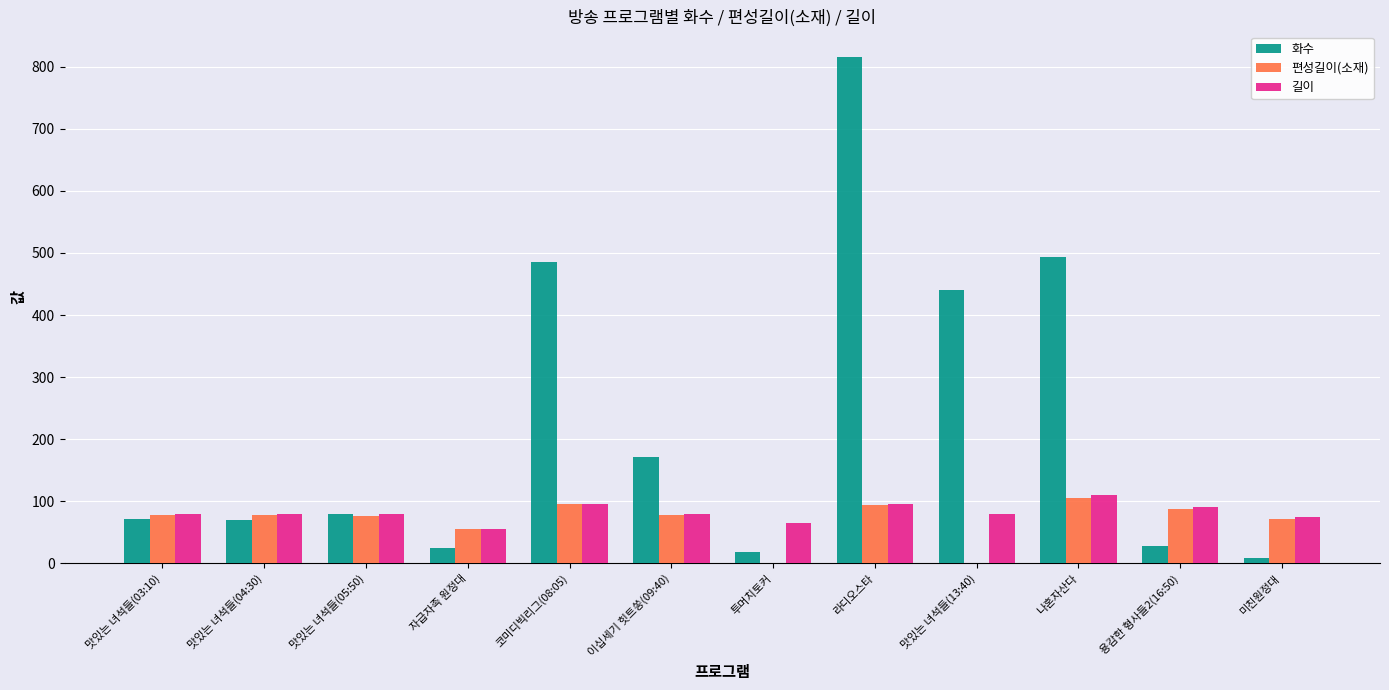

What is the maximum value for 화수?

816